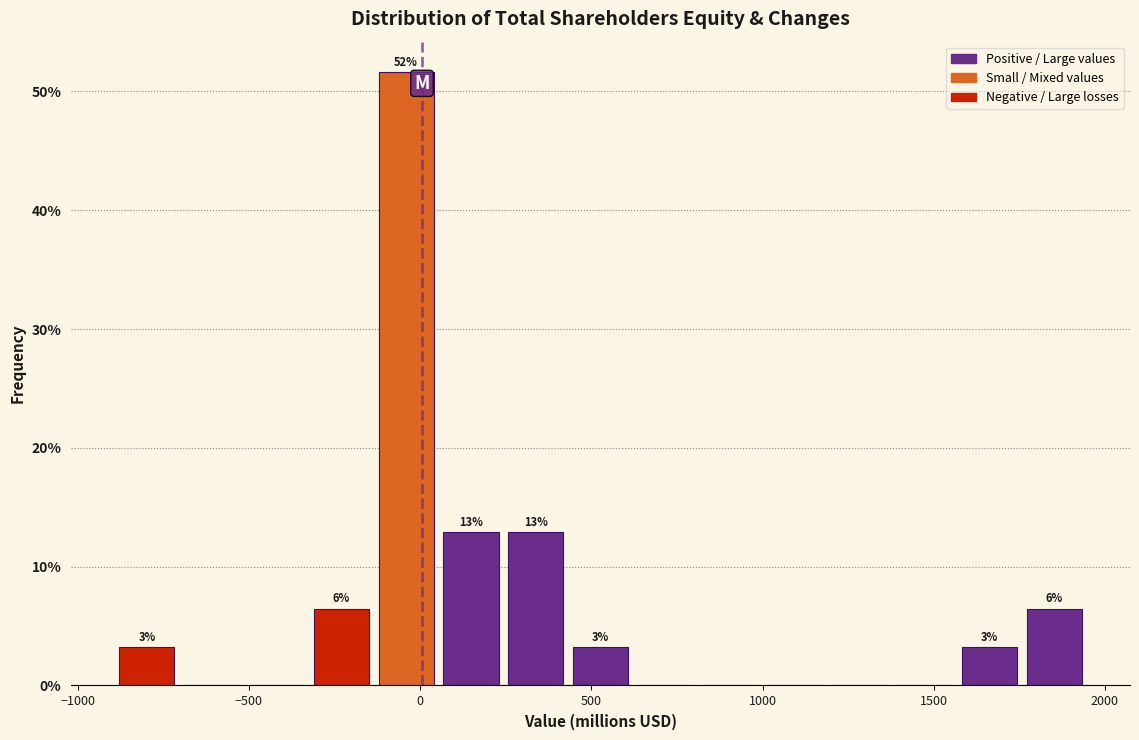

Read against the x-axis, roughly where is the centre of the tallest bar?

-50